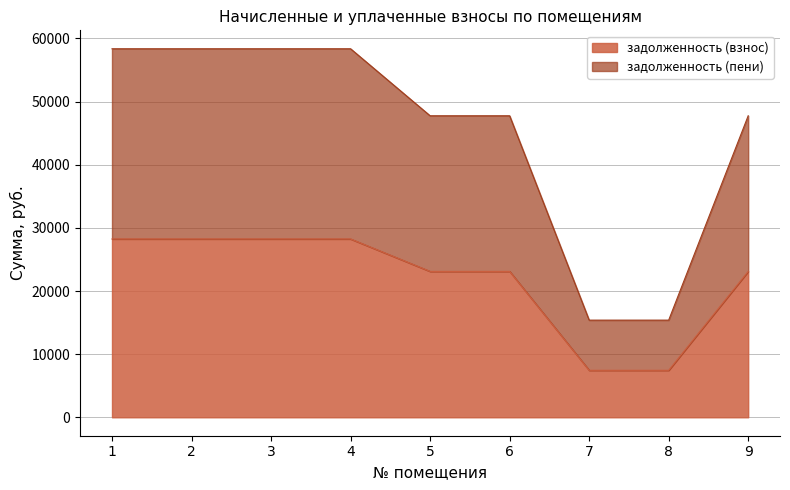

At which label does задолженность (пени) reach its peak?

1